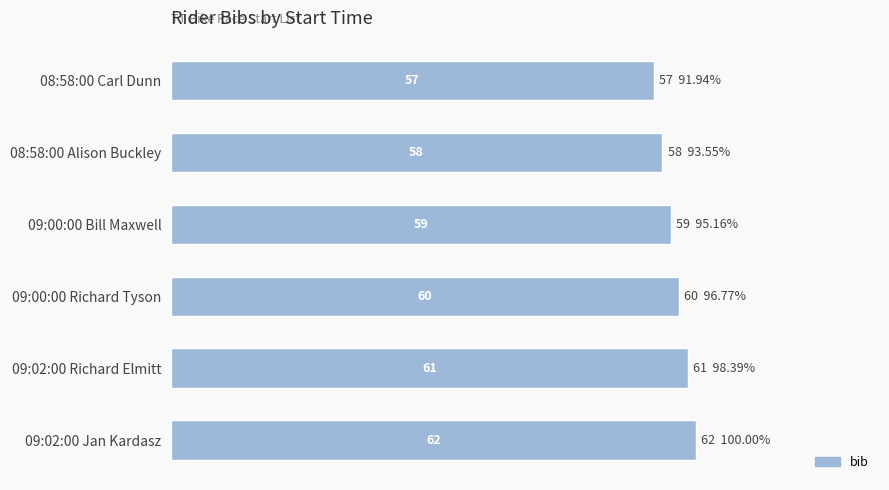

What is the difference between the maximum and minimum values?

5